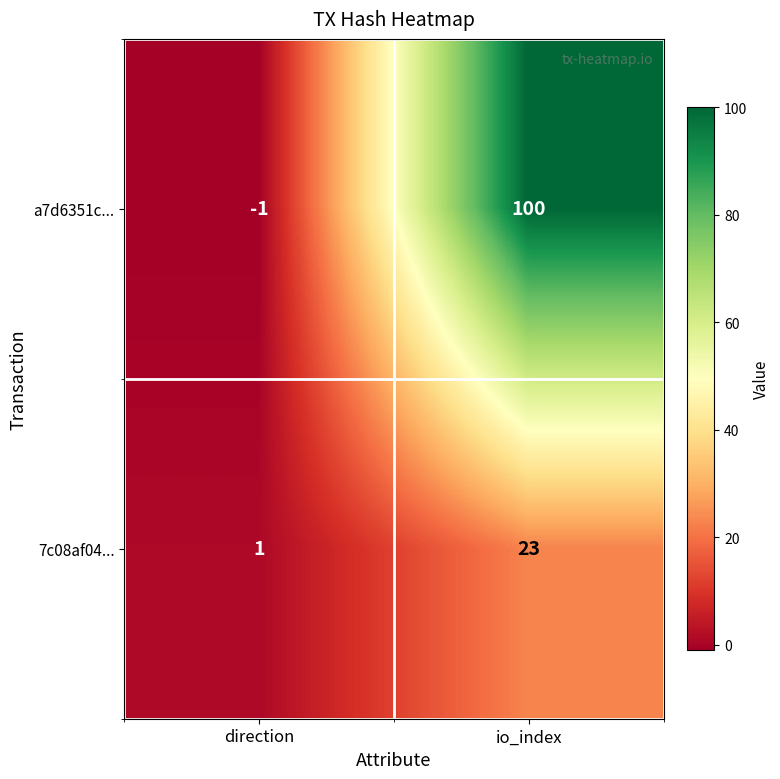

At which category does the chart reach its minimum across all series?

direction